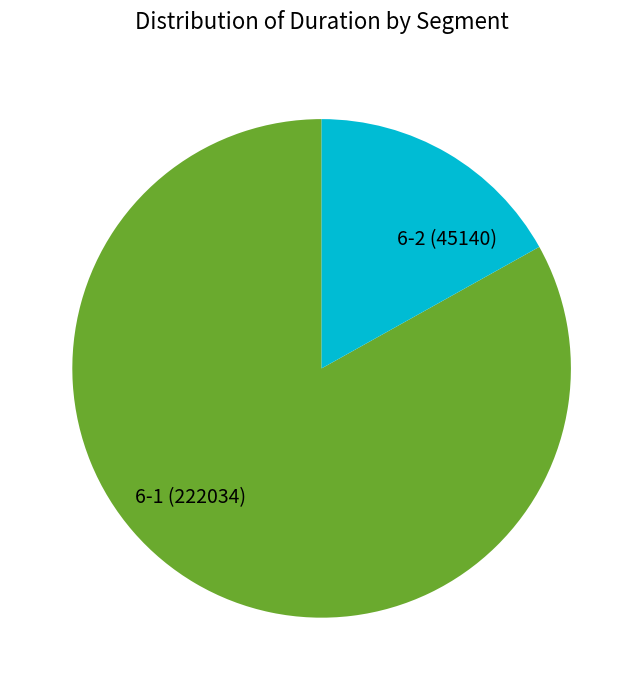

Does 6-2 (45140) represent more than half of the total?

No